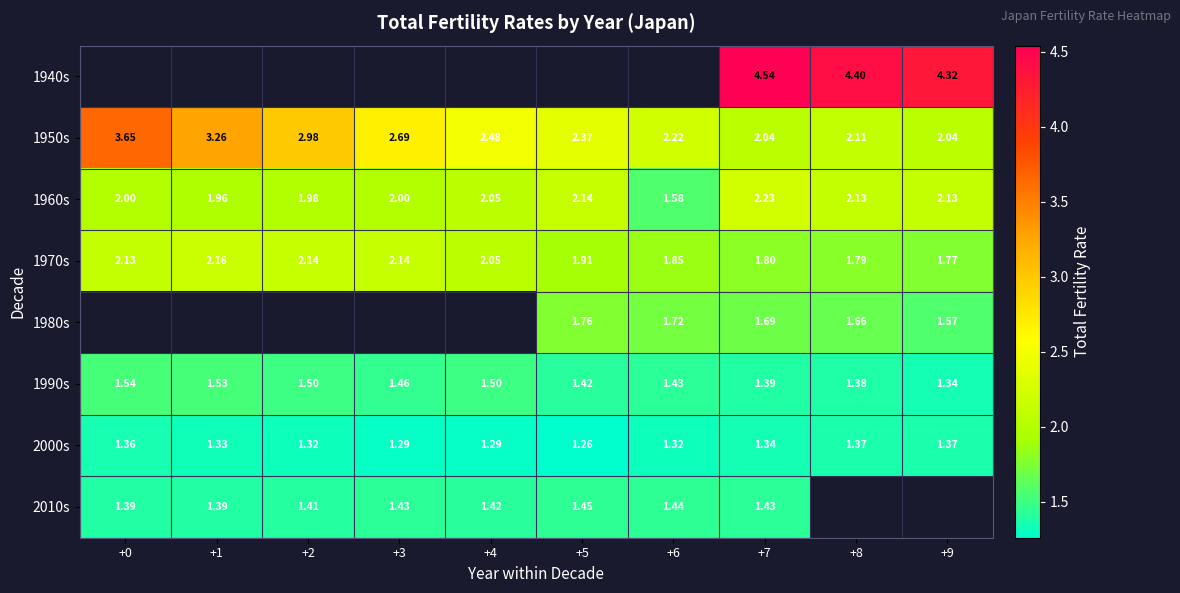

Is it true that 1960s equals 0.5 at +0?

False